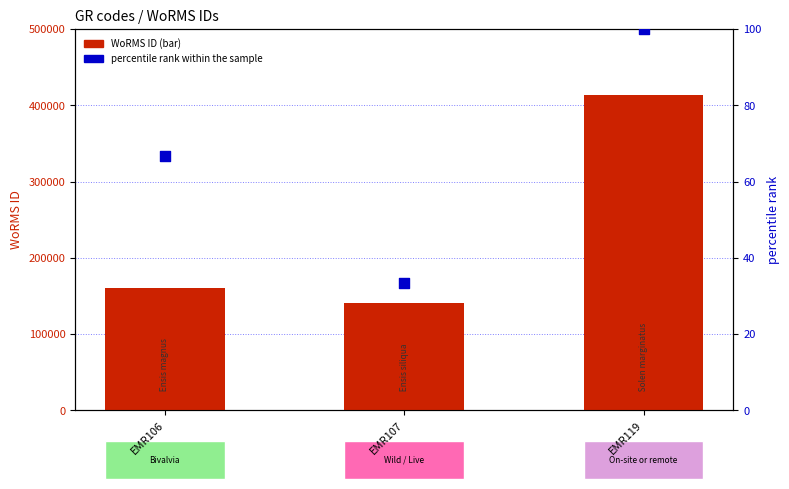

At how many categories does at least one series exceed 67015?

3